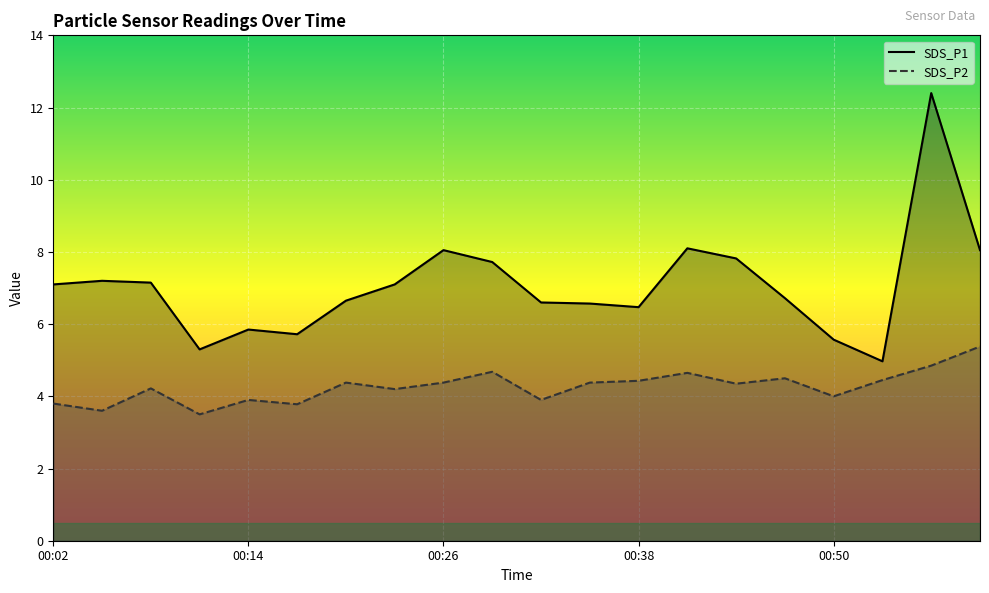

At which label does SDS_P1 reach its peak?

00:56